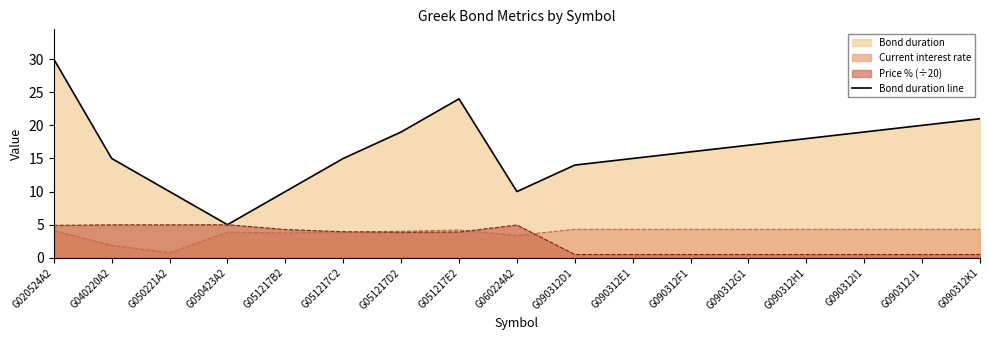

Is it true that the value at G051217D2 is 11?

False